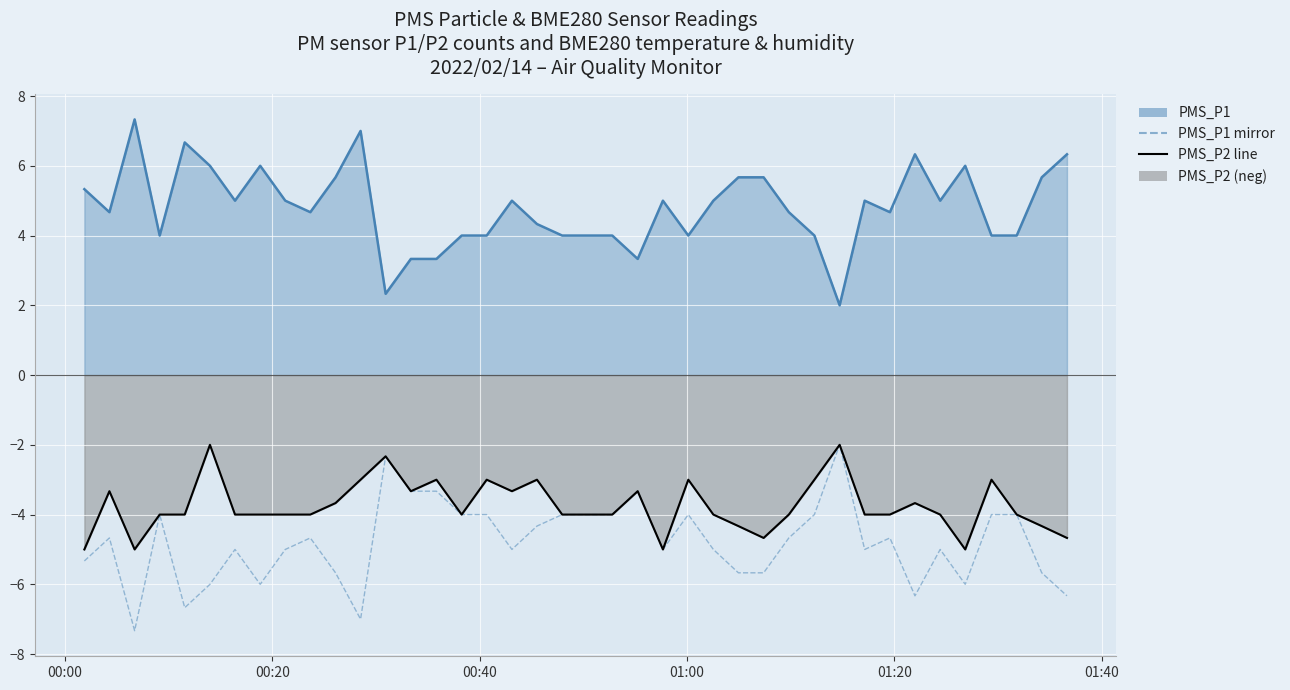

True or false: PMS_P1 line and PMS_P2 line cross at least once.

False